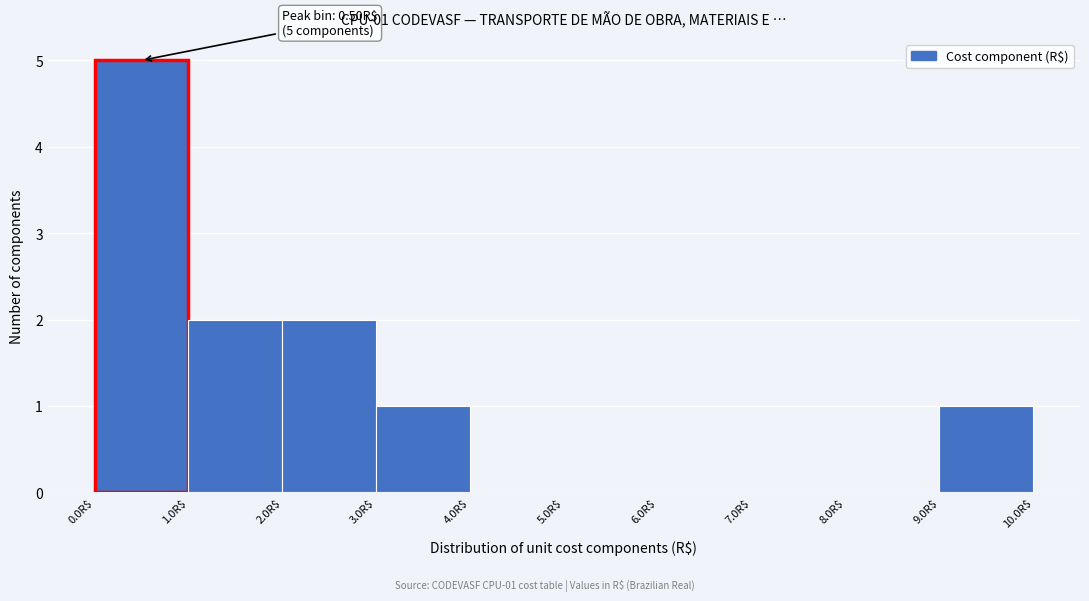

Which range on the x-axis has the tallest bar?

0 to 1